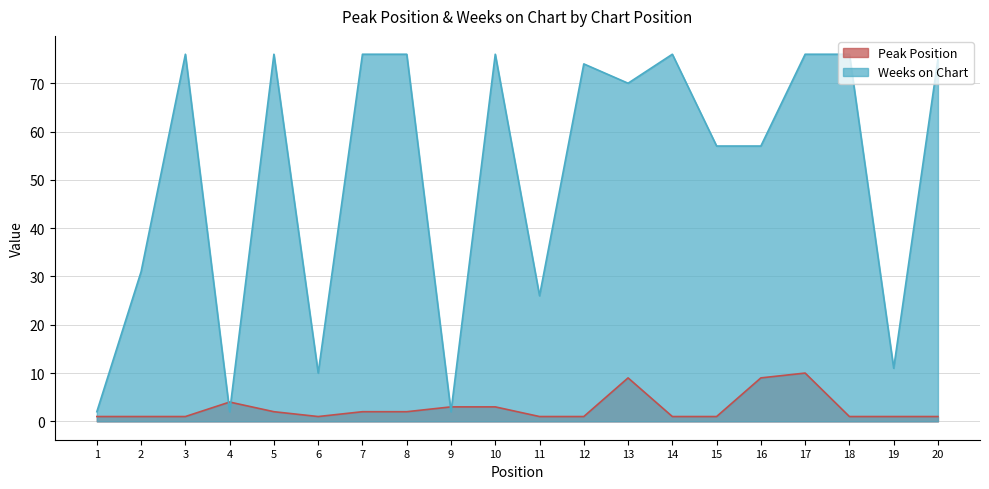

In Weeks on Chart, how many points are higher than both neighbors (excluding endpoints)?

5